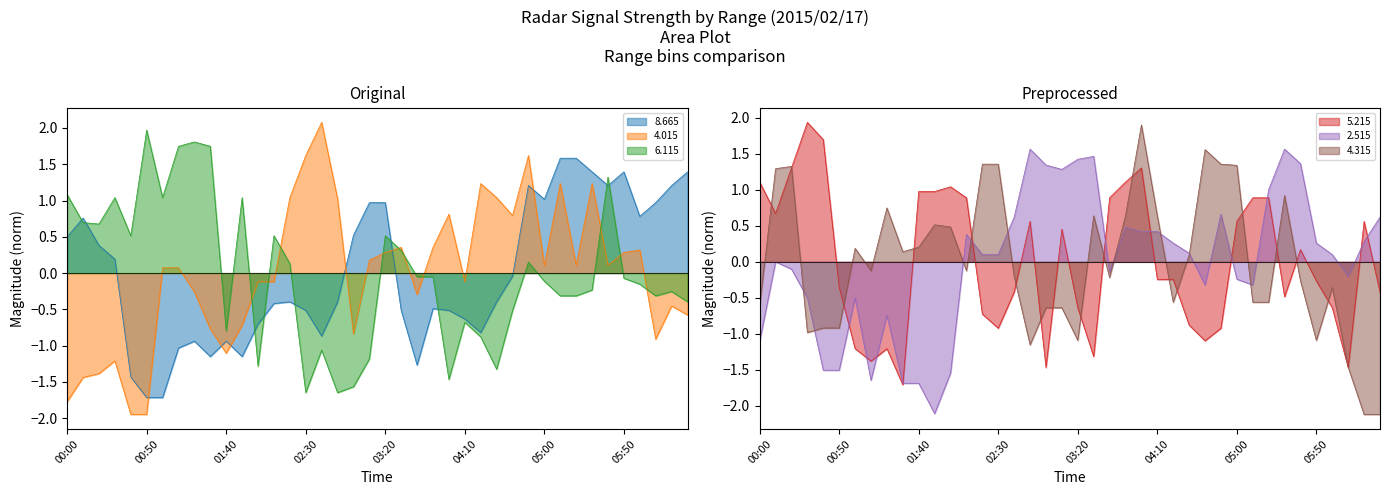

What is the total value across all series at 00:00?

-0.8